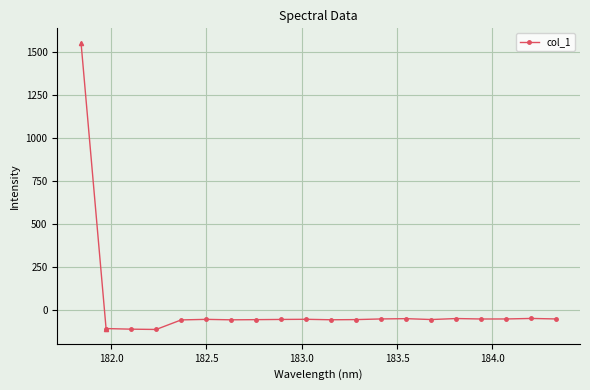

What is the difference between the maximum and minimum values?

64.1